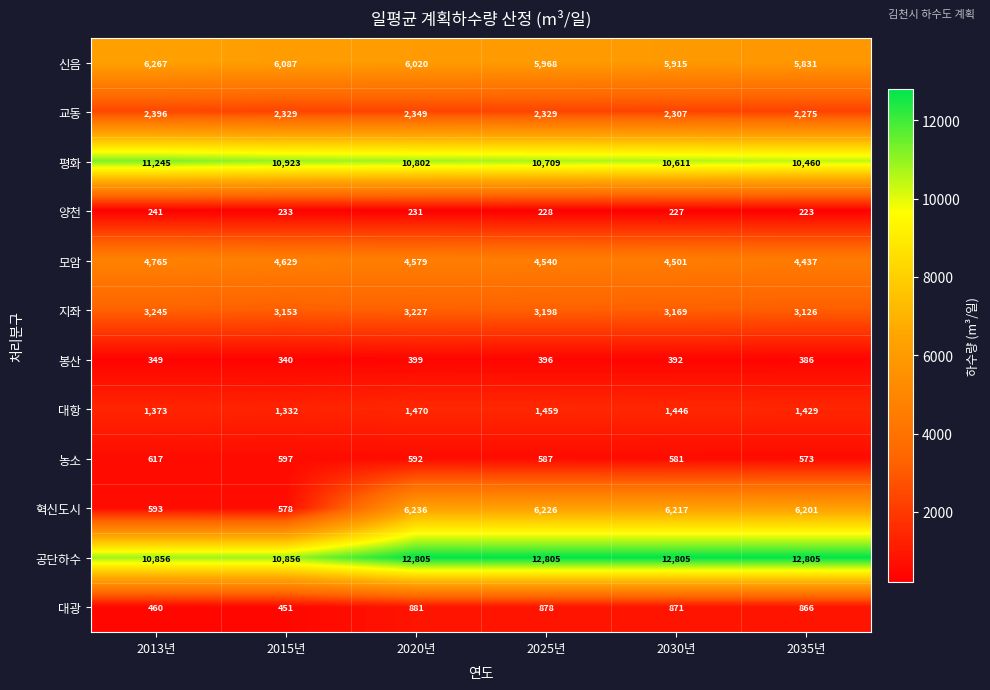

What is the difference between the maximum and second lowest values in the 봉산 series?

50